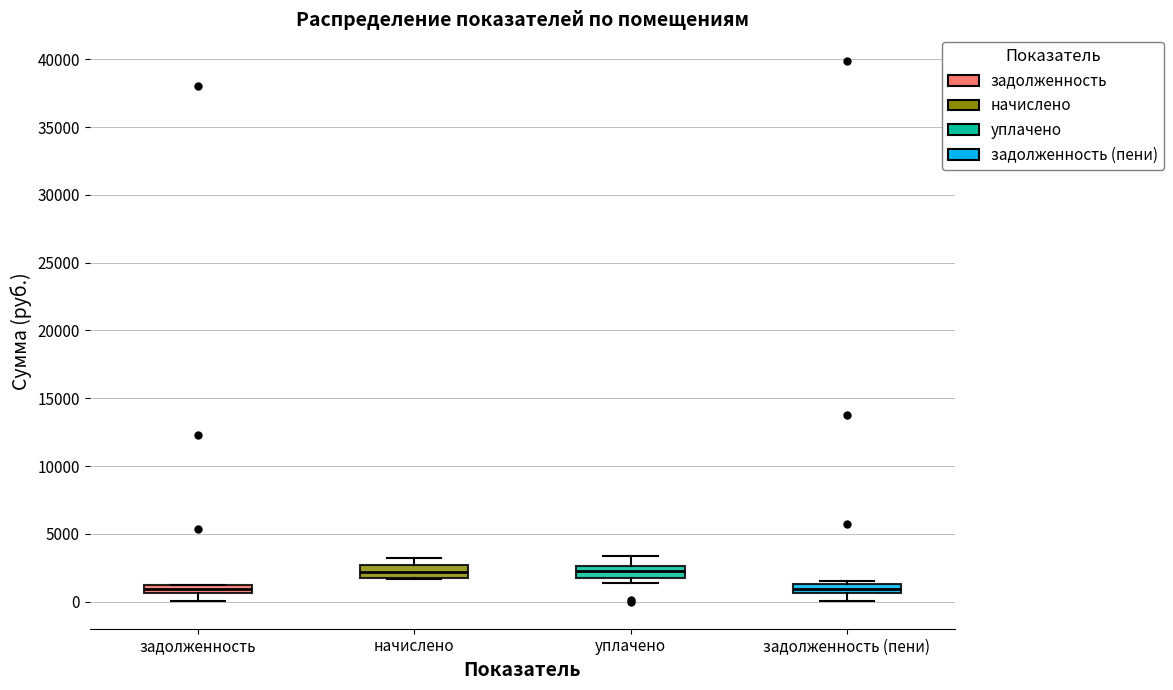

Where is the upper edge of the box for уплачено on the y-axis? The values are not printed on the chart, so give them approximately, as read against the axis.

2500